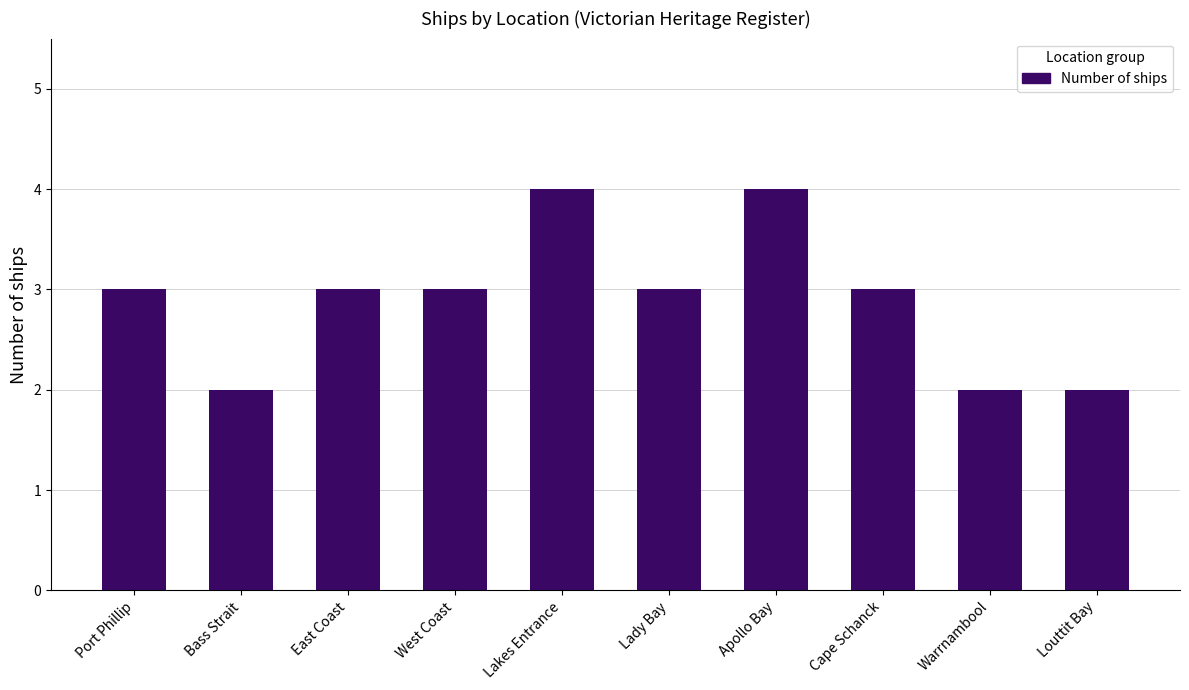

What is the change in value from West Coast to Apollo Bay?

+1